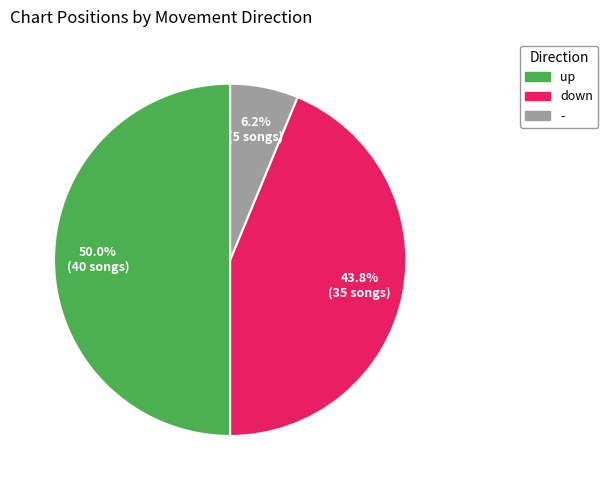

Is it true that - is 6% of the pie?

True